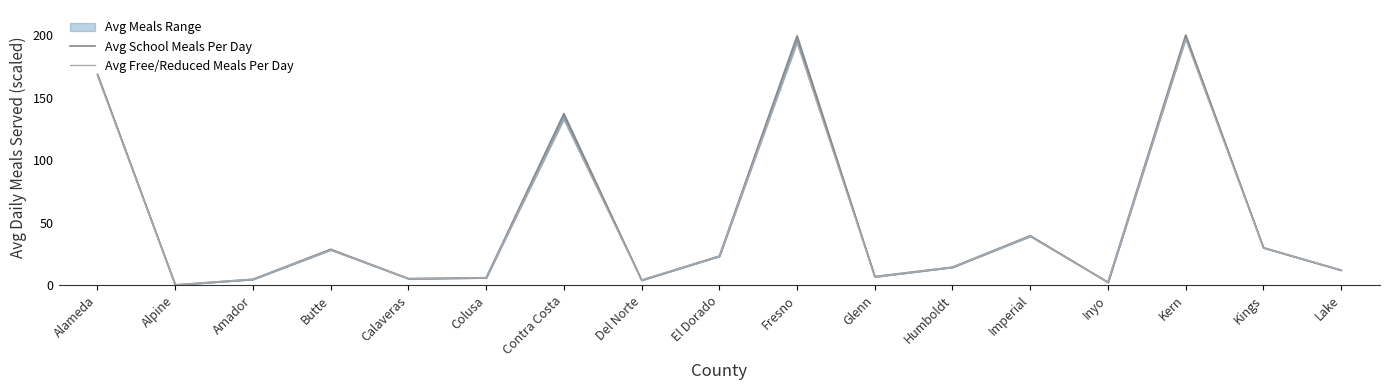

How many data points in Avg Free/Reduced Meals Per Day are less than 14?

8